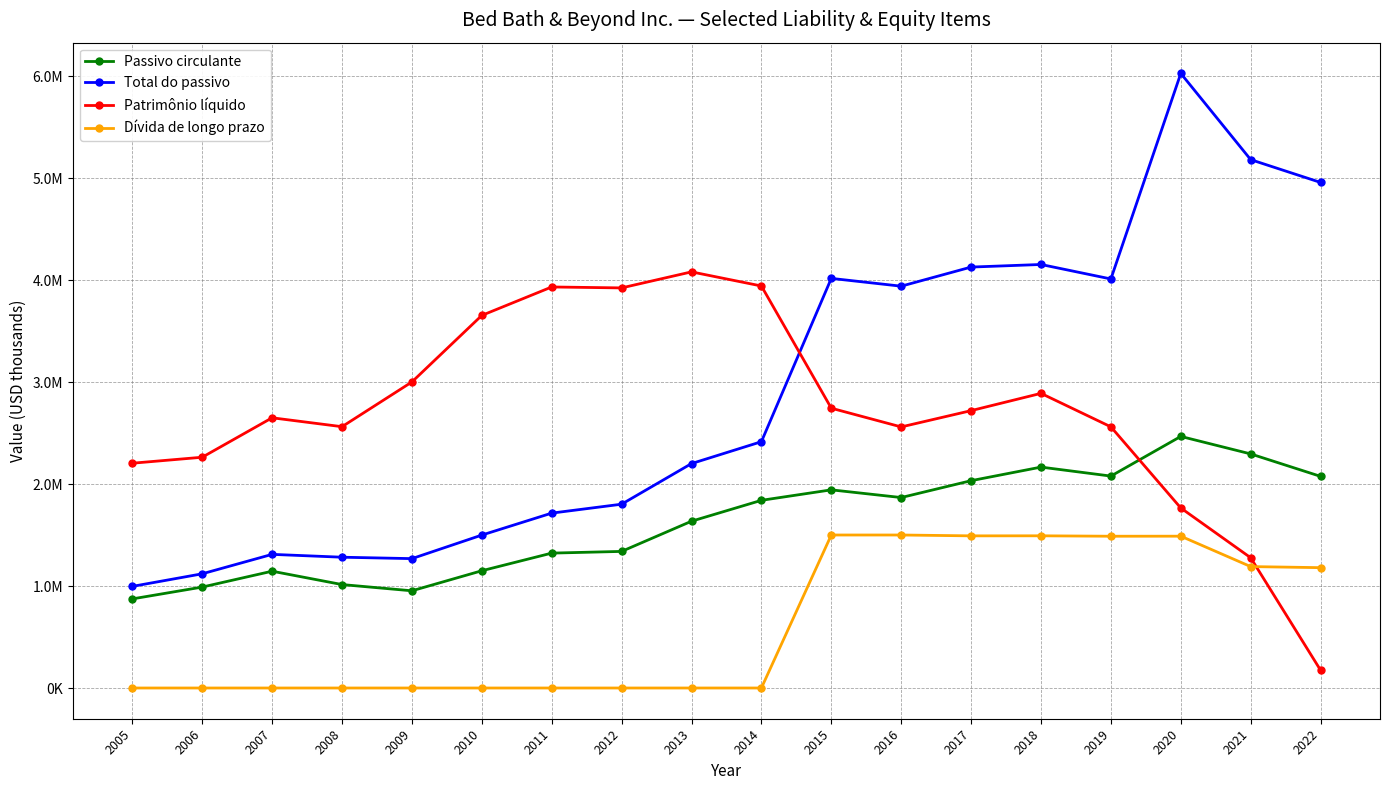

Is it true that Passivo circulante equals 1839959 at 2014?

True